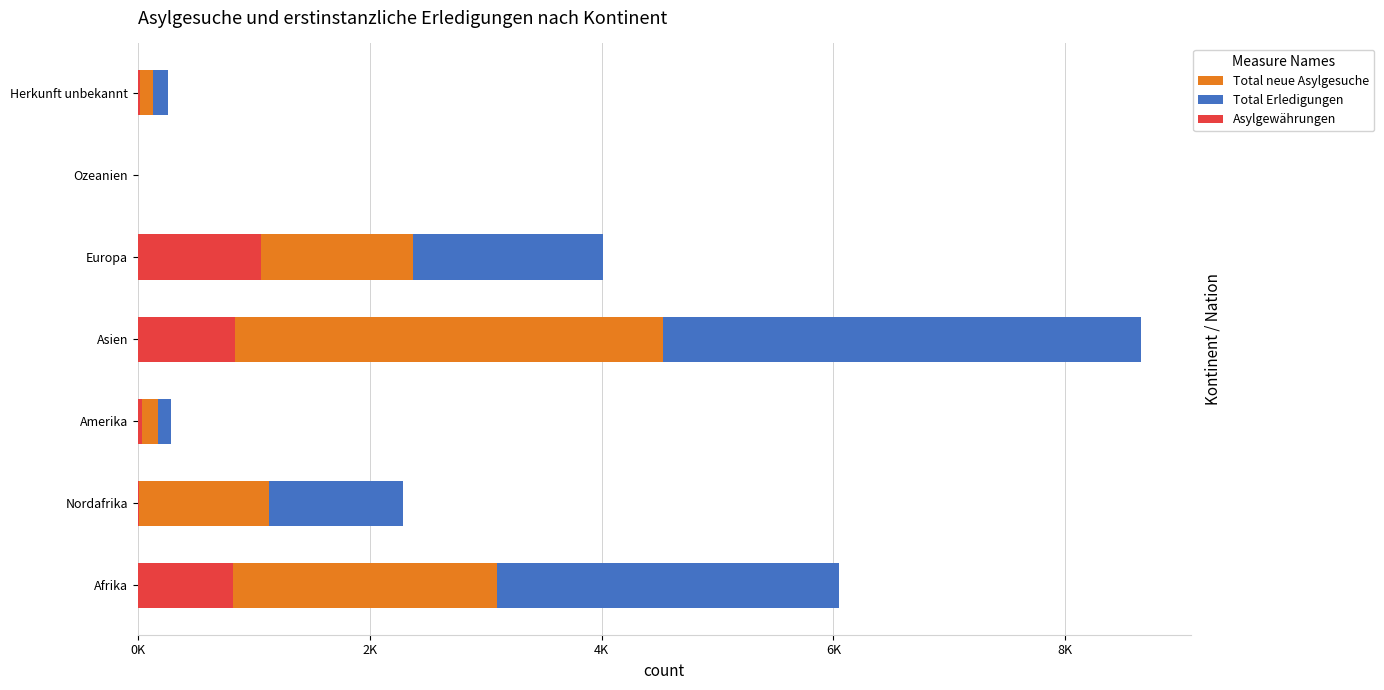

What is the minimum value for Total Erledigungen?

1